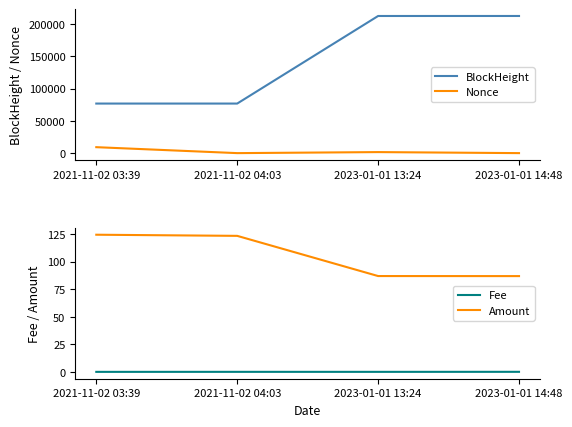

Does the chart have visible grid lines?

No